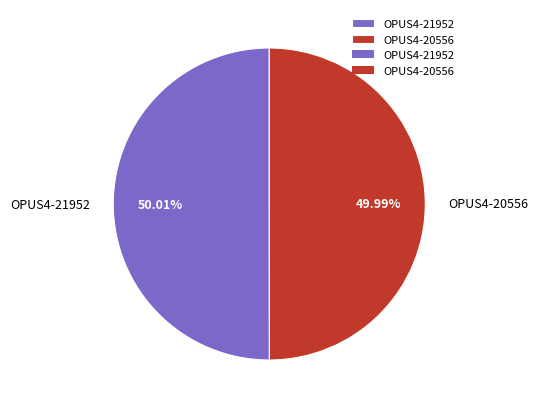

Is there a majority slice in this chart?

Yes